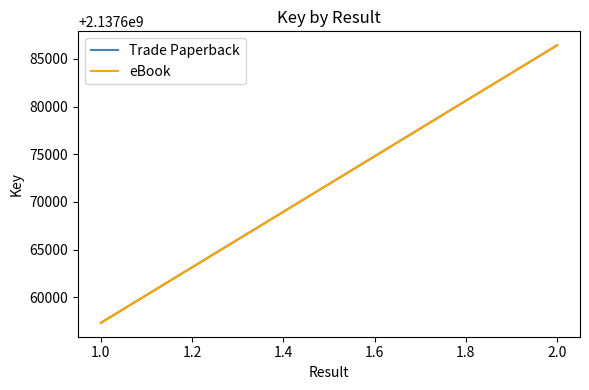

How many eBook values are between 2137657339 and 2137686427?

2